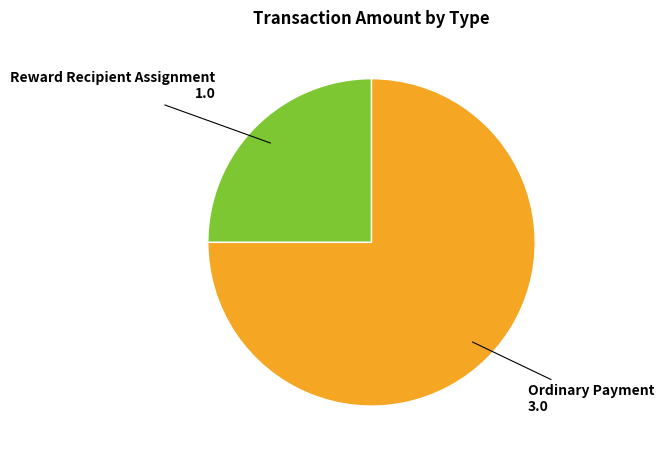

Does any single category account for the majority?

Yes